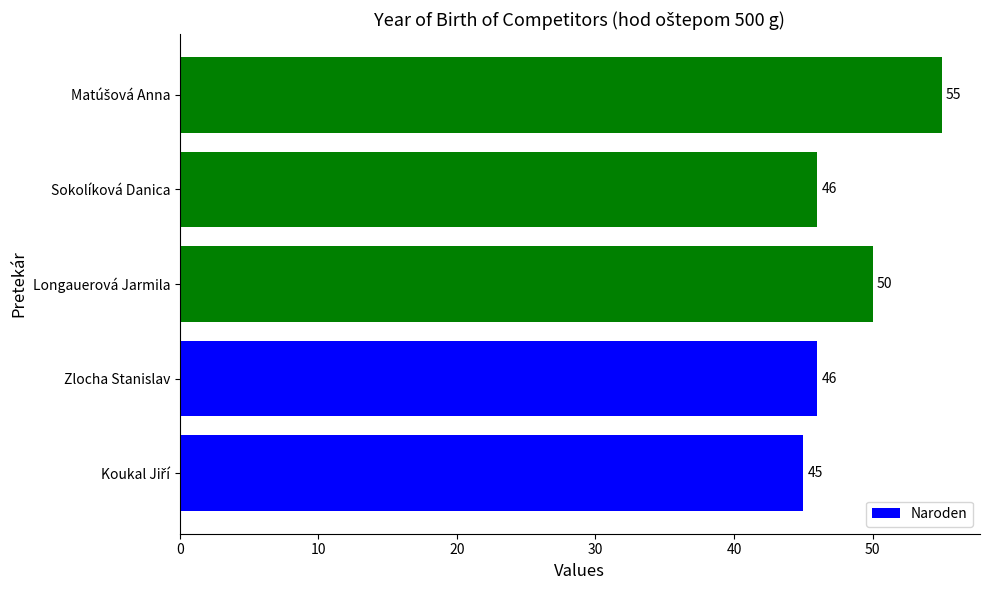

Count the values in the range 46 to 50.

3